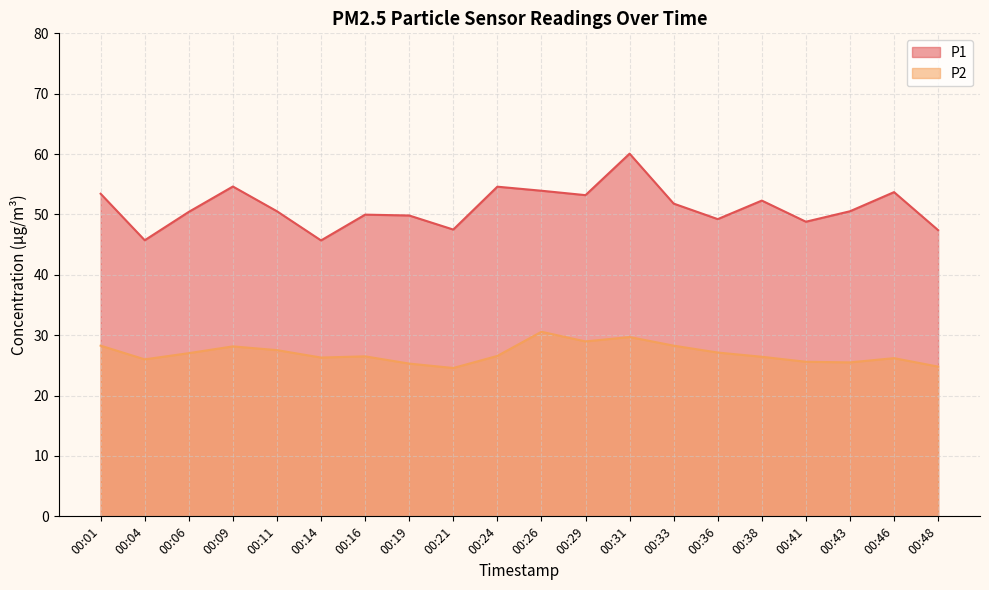

Count the number of data series in this chart.

2